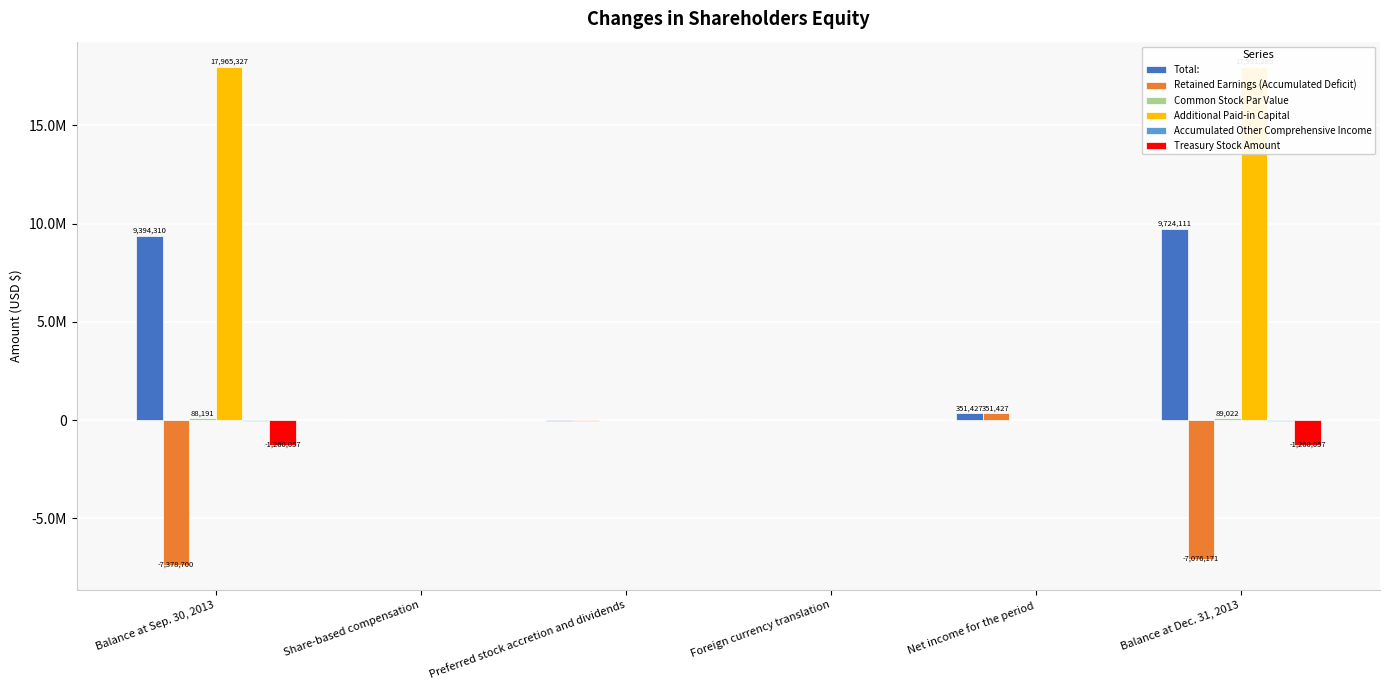

Rank the series at Share-based compensation from highest to lowest value.

Total:, Additional Paid-in Capital, Common Stock Par Value, Retained Earnings (Accumulated Deficit), Accumulated Other Comprehensive Income, Treasury Stock Amount